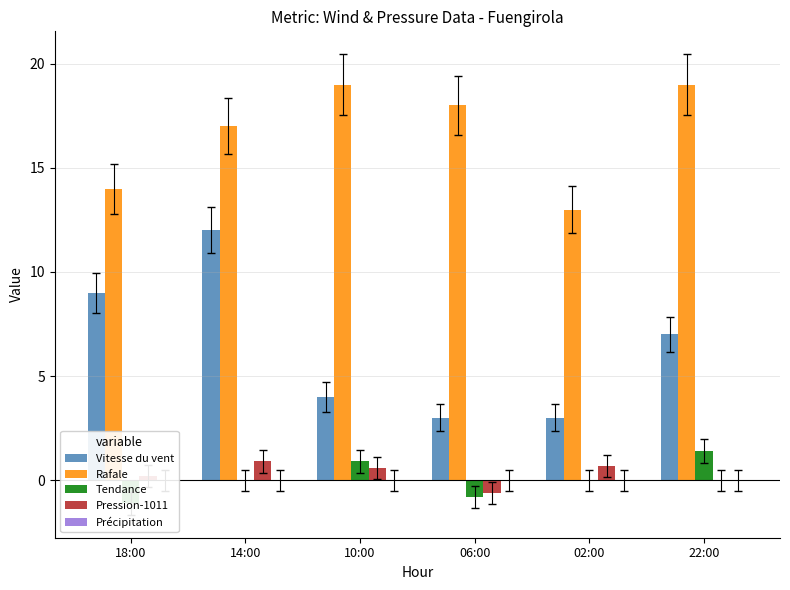

What are all the series names shown in the legend?

Vitesse du vent, Rafale, Tendance, Pression-1011, Précipitation